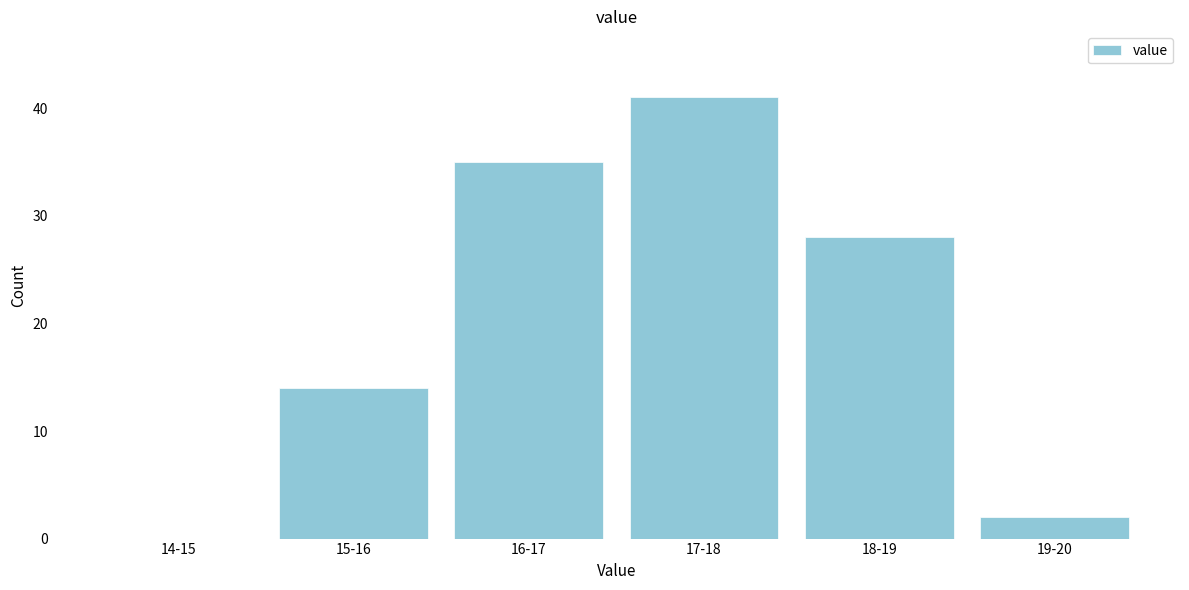

Reading left to right, what are all the values shown in this chart?

14-15=0	15-16=14	16-17=35	17-18=41	18-19=28	19-20=2